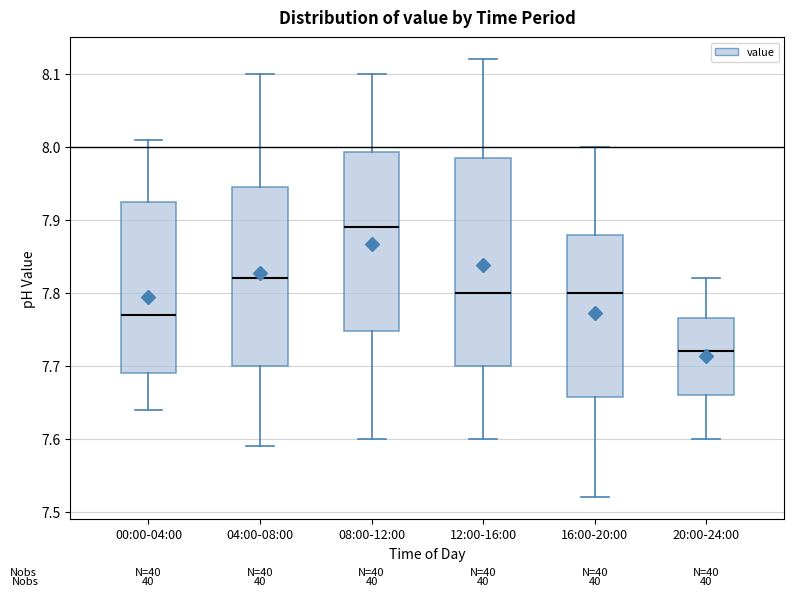

Reading left to right, read every box against the y-axis: the position of its median line, the range the box covers, and the ends of its whiskers. The values are not printed on the chart, so give them approximately, as read against the axis.

00:00-04:00: median 7.77, box 7.69 to 7.93, whiskers 7.64 to 8.01
04:00-08:00: median 7.82, box 7.70 to 7.95, whiskers 7.59 to 8.10
08:00-12:00: median 7.89, box 7.75 to 7.99, whiskers 7.60 to 8.10
12:00-16:00: median 7.80, box 7.70 to 7.99, whiskers 7.60 to 8.12
16:00-20:00: median 7.80, box 7.66 to 7.88, whiskers 7.52 to 8.00
20:00-24:00: median 7.72, box 7.66 to 7.77, whiskers 7.60 to 7.82